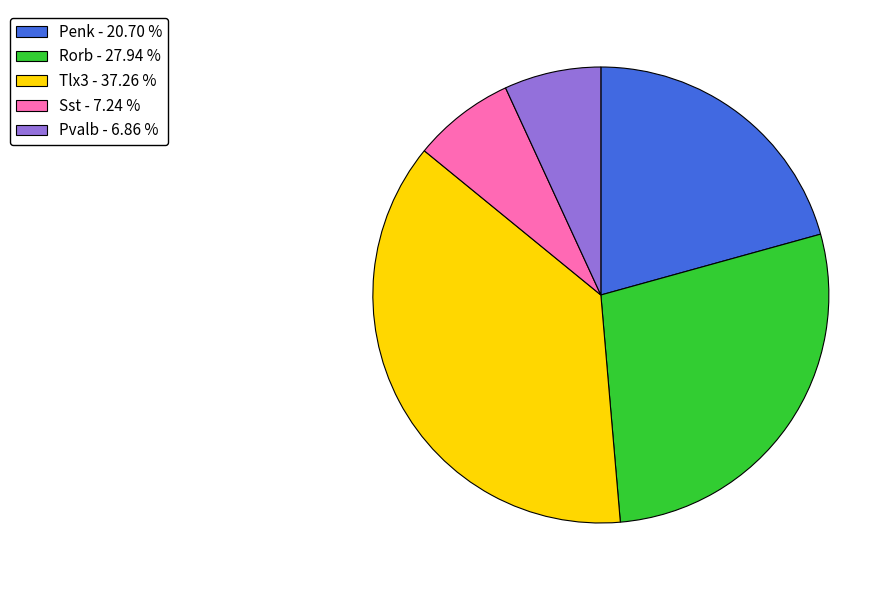

Does Penk account for over 50% of the chart?

No